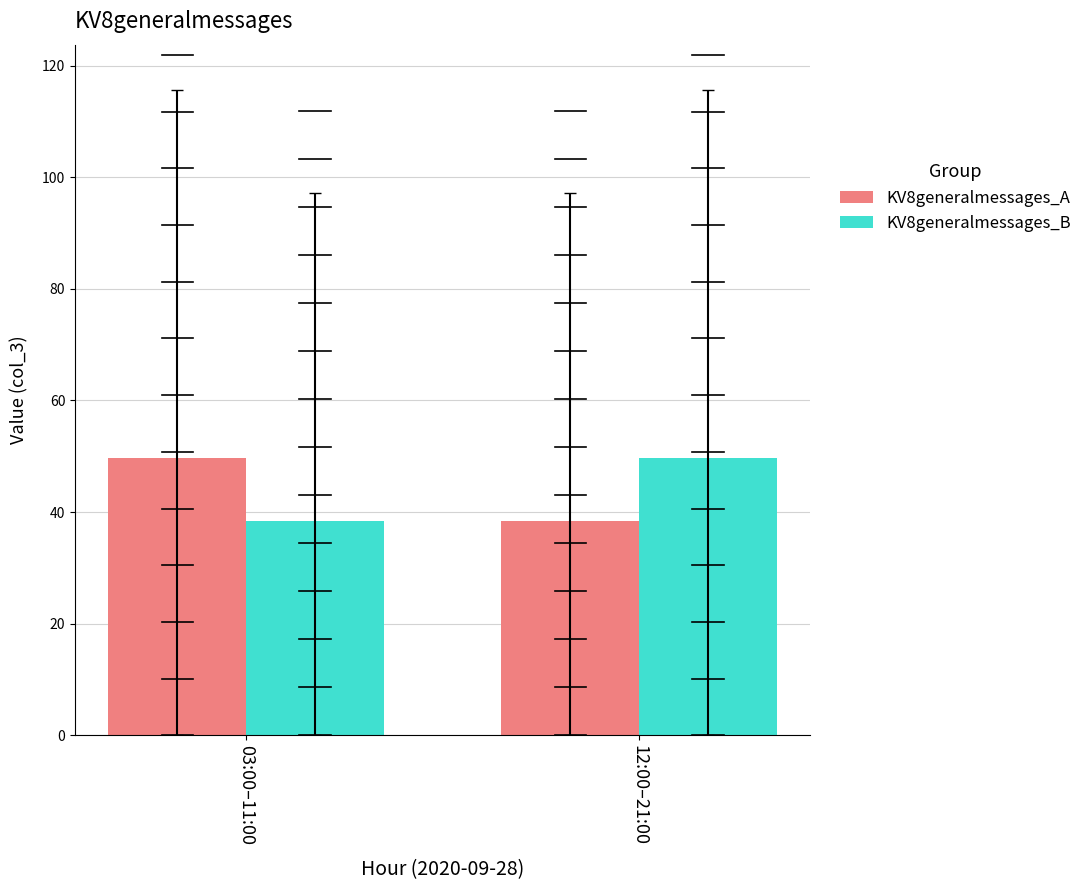

What position from the left is 03:00–11:00?

1